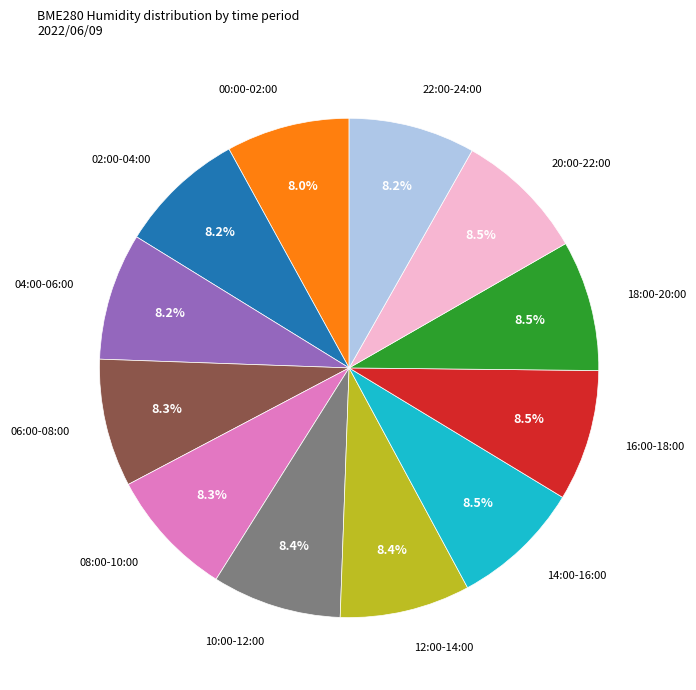

Does any single category account for the majority?

No